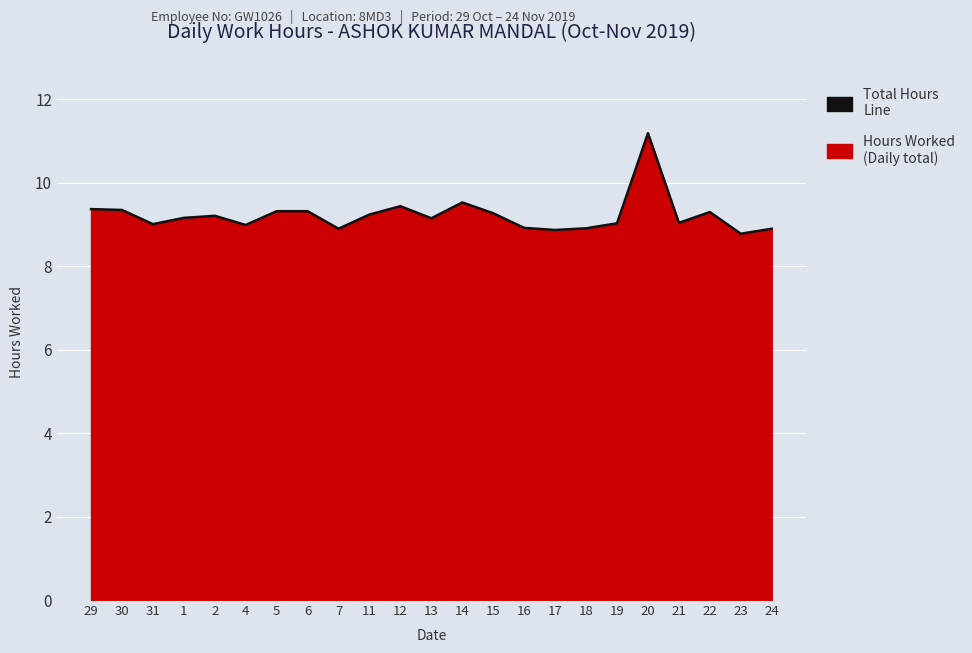

The chart shows a value of 2.9 at 13. True or false?

False